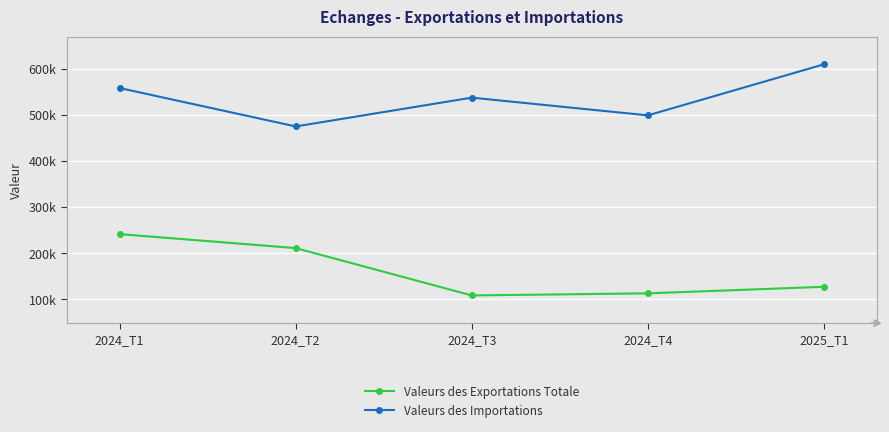

What is the minimum value shown in the chart?

108605.2